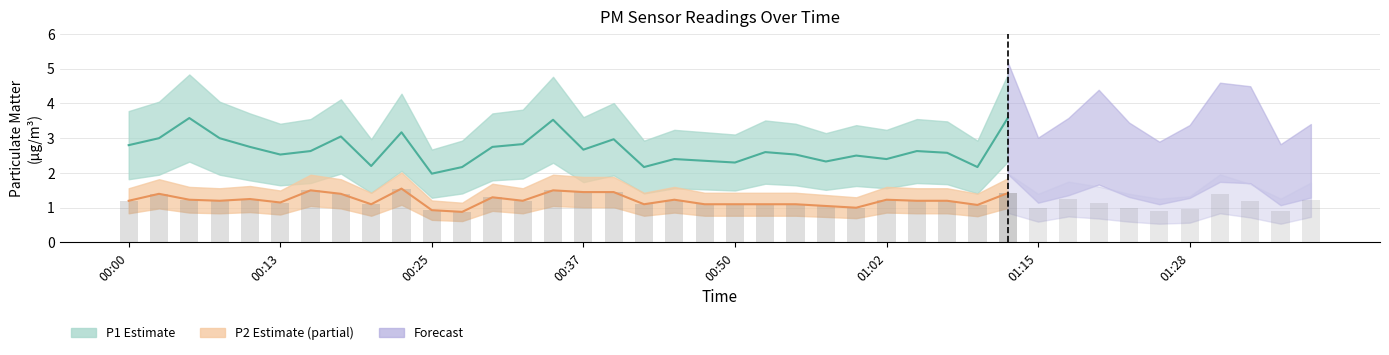

At how many categories does at least one series exceed 1?

40